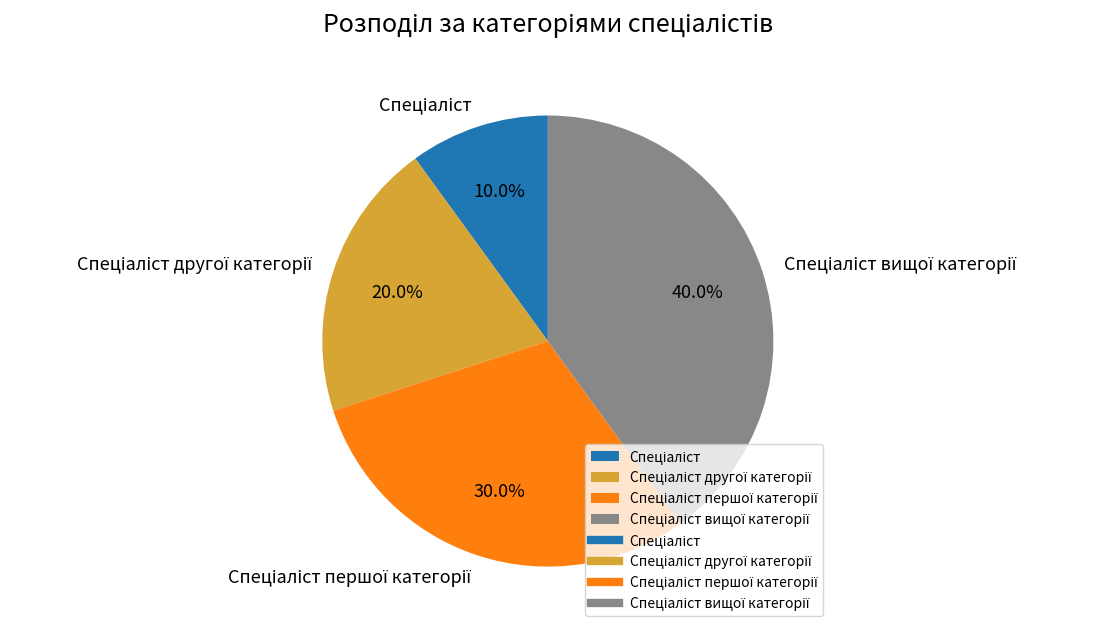

Is there any slice that represents more than half of the pie?

No